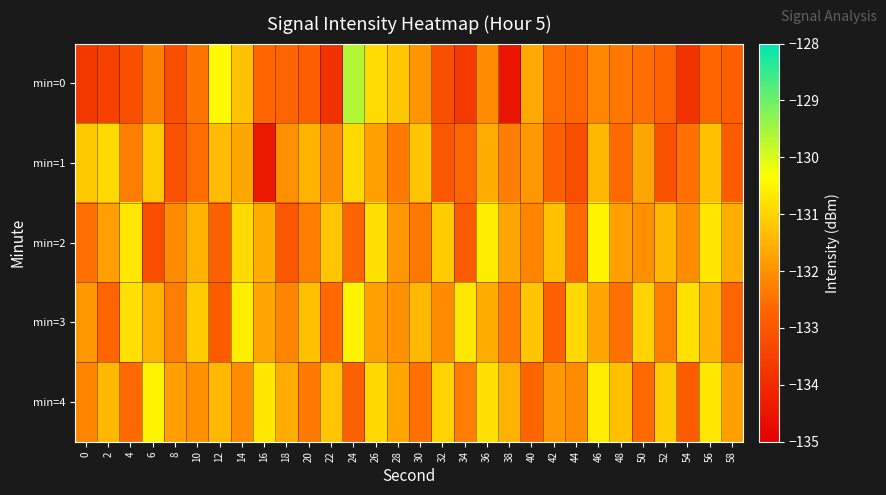

Count the number of data series in this chart.

5